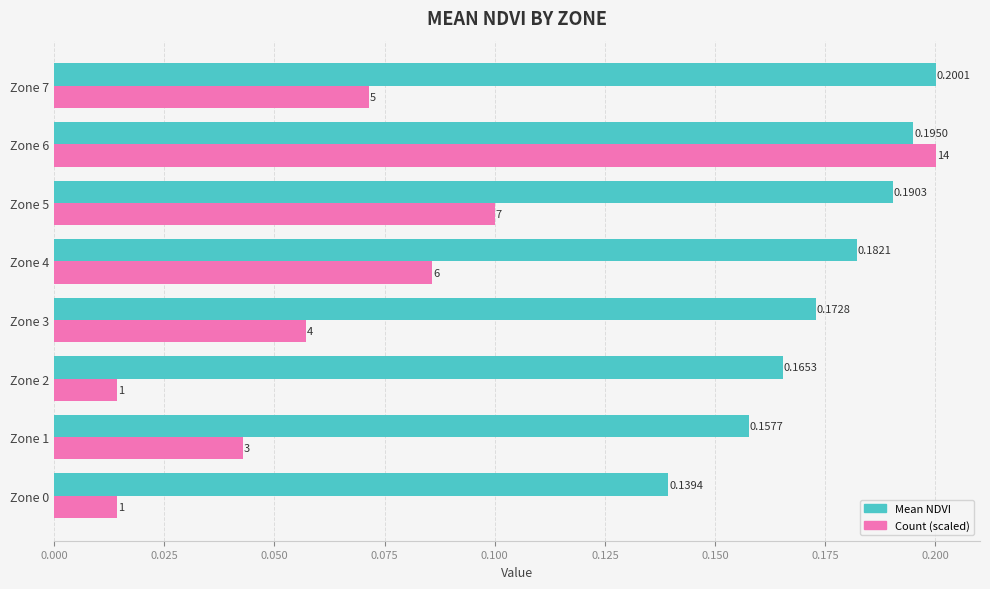

Which series has the largest total across all categories?

Mean NDVI